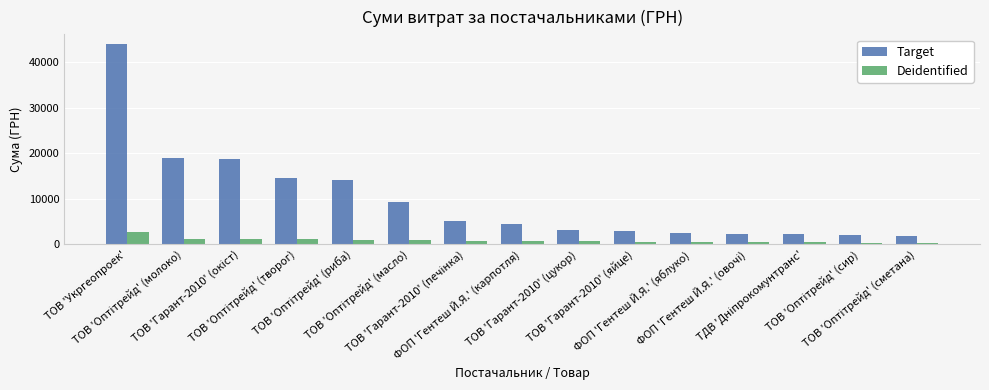

How many values in the Target series are below 4572?

7